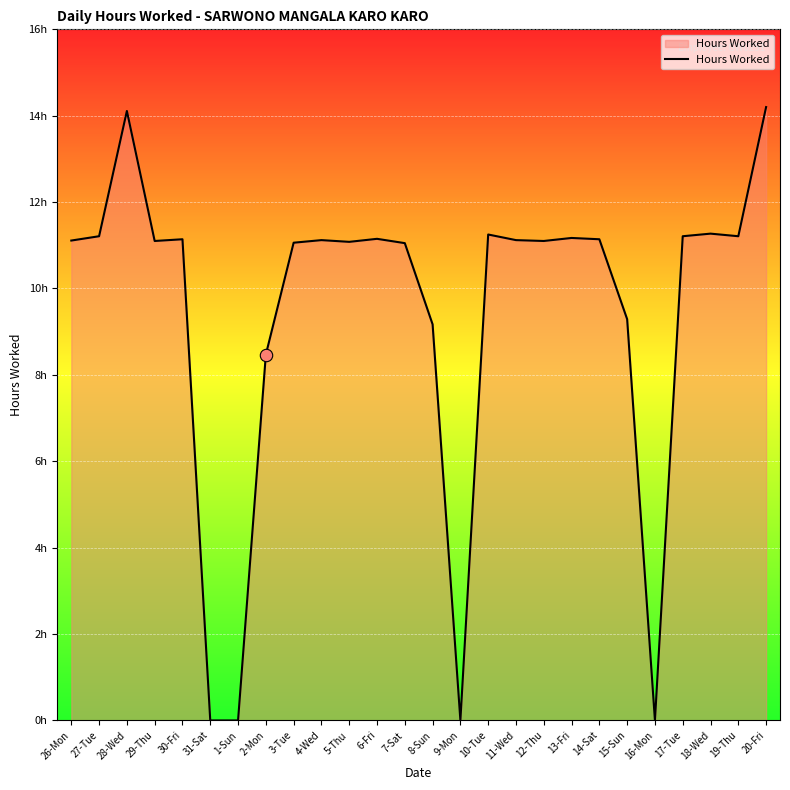

What is the change in value from 9-Mon to 20-Fri?

+14.2